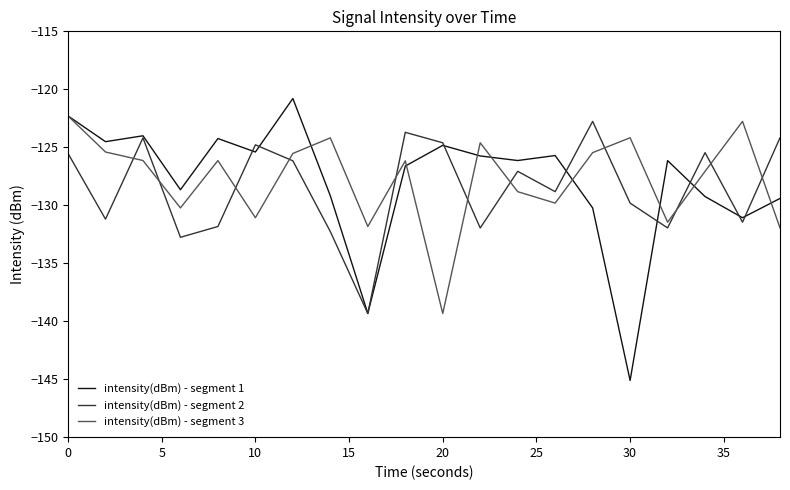

How many times do intensity(dBm) - segment 3 and intensity(dBm) - segment 2 cross each other?

11